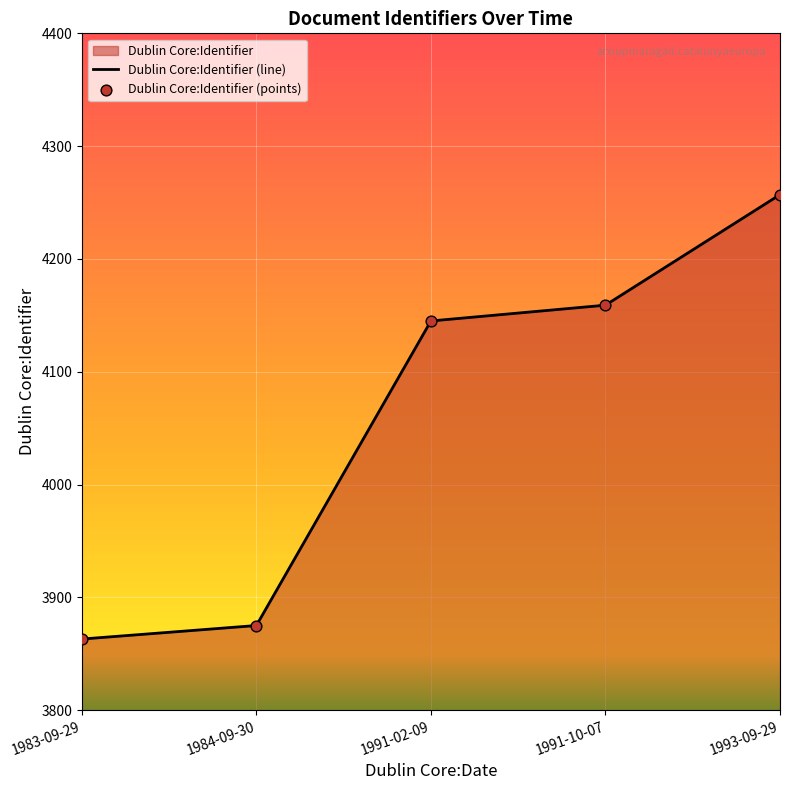

What is the change in value from 1984-09-30 to 1991-02-09?

+270